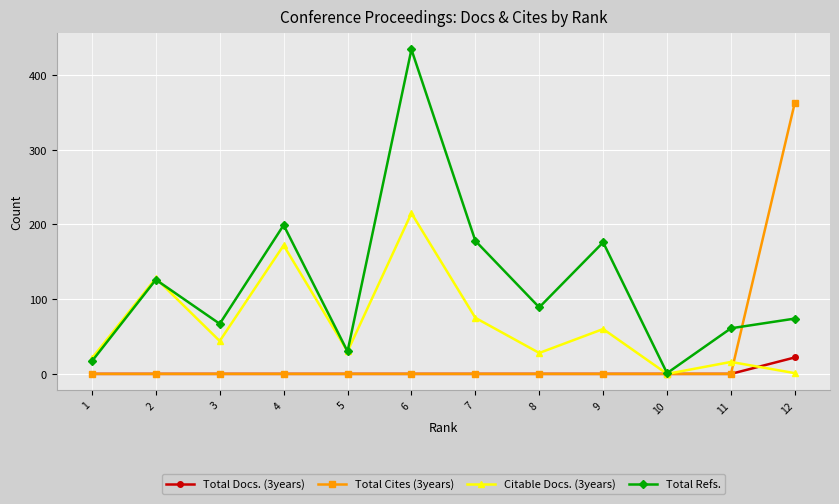

List the series in order of their peak value, highest first.

Total Refs., Total Cites (3years), Citable Docs. (3years), Total Docs. (3years)